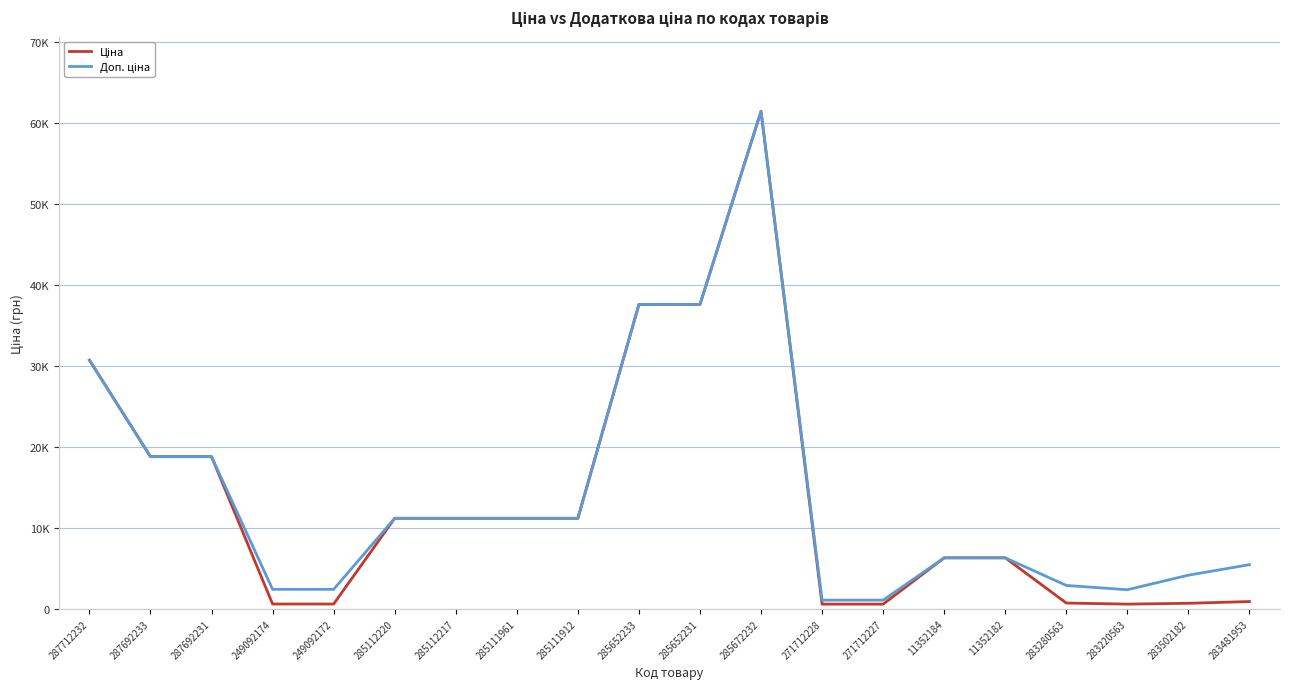

Does the chart display data point markers on the line(s)?

No